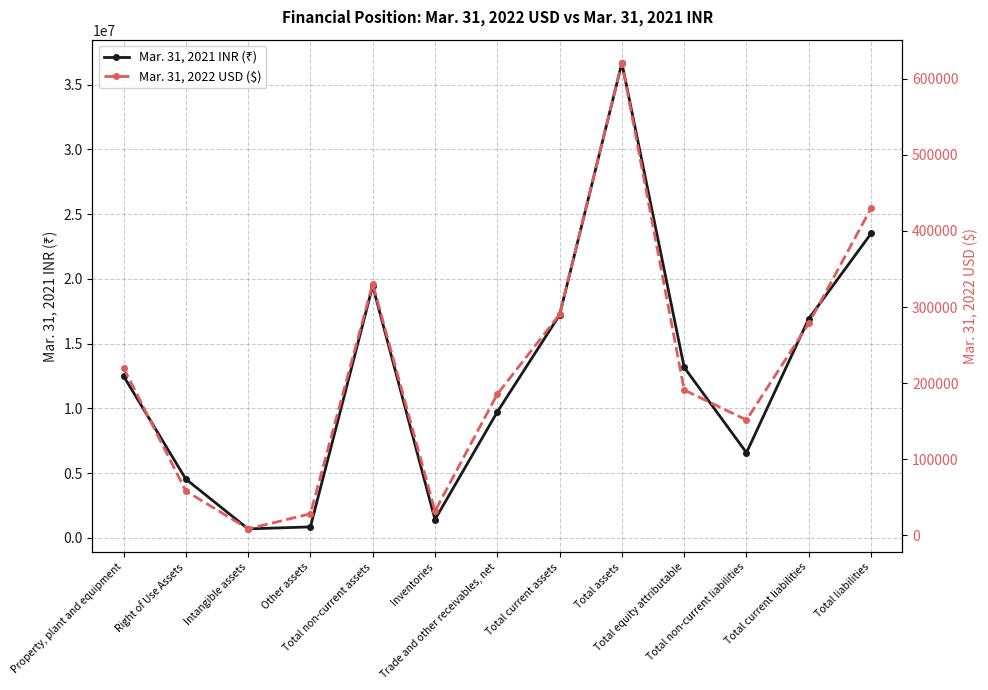

How many values in the Mar. 31, 2021 INR (₹) series exceed 12496784?

6